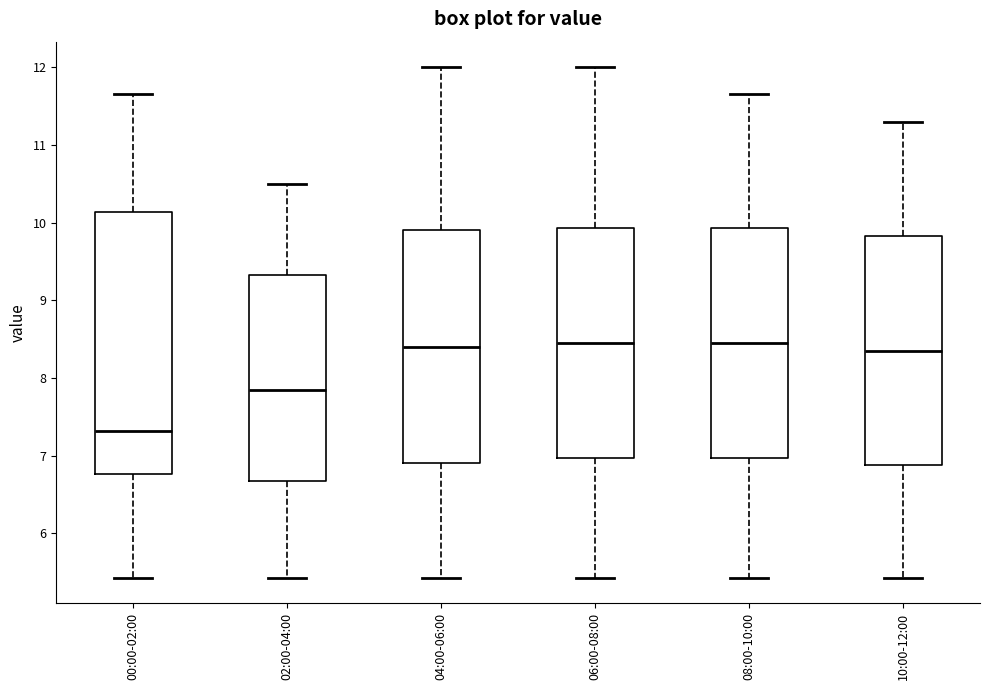

Where does the lower whisker of the box for 04:00-06:00 end on the y-axis? The values are not printed on the chart, so give them approximately, as read against the axis.

5.4